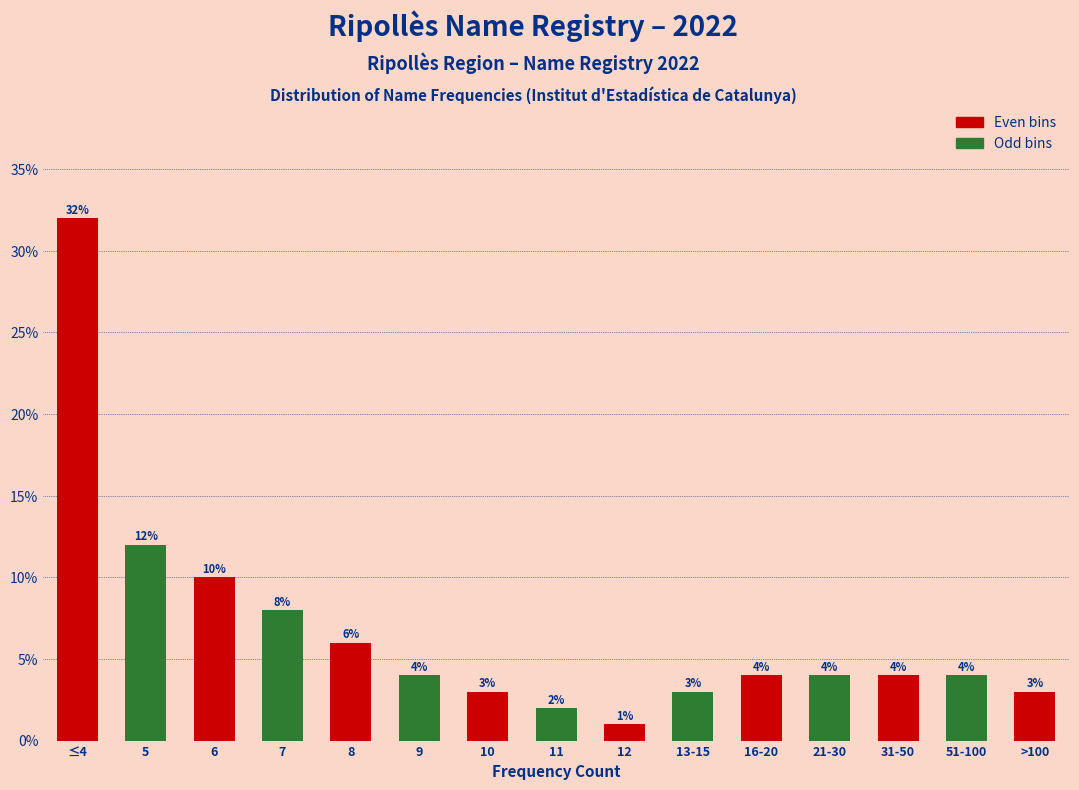

Reading left to right, list all the values displayed in this chart.

32	12	10	8	6	4	3	2	1	3	4	4	4	4	3